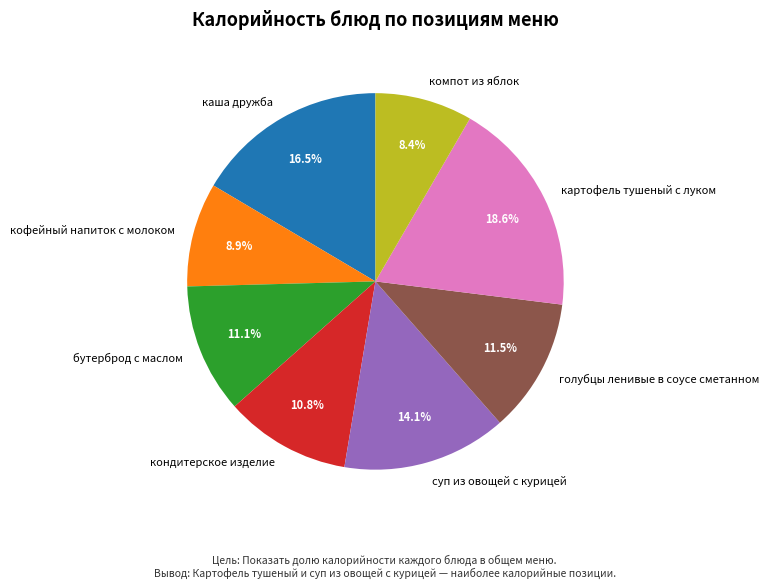

Which slice is the largest?

картофель тушеный с луком